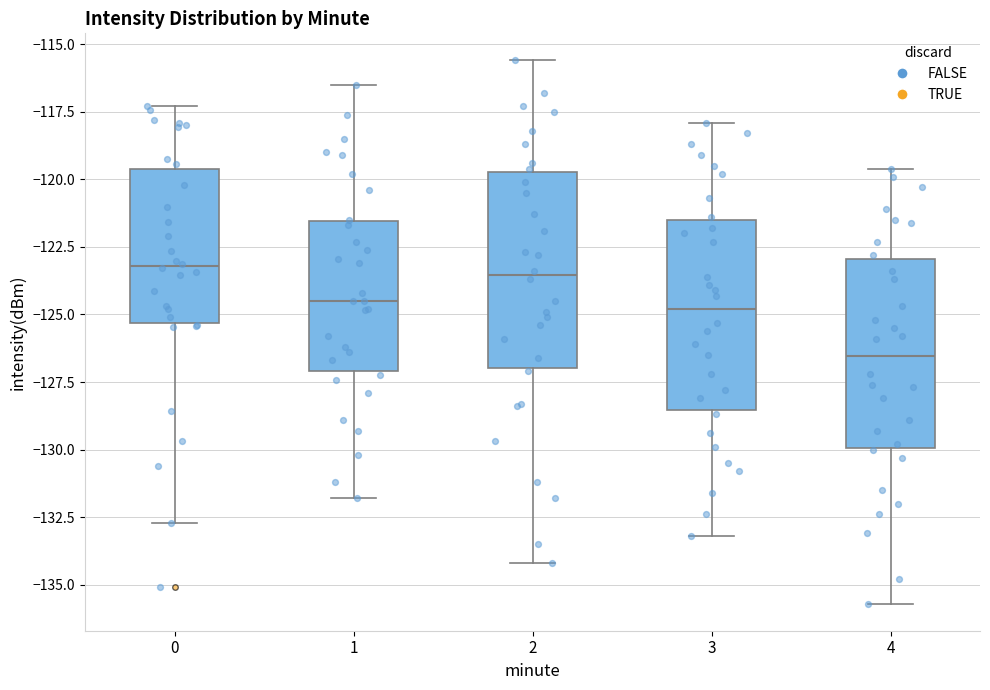

Reading left to right, transcribe this box plot: for each box, give where its median line is, the range the box spans, and where its two whiskers end, as read against the y-axis. The values are not printed on the chart, so give them approximately, as read against the axis.

0: median -123.0, box -125.5 to -119.5, whiskers -132.5 to -117.5
1: median -124.5, box -127.0 to -121.5, whiskers -132.0 to -116.5
2: median -123.5, box -127.0 to -119.5, whiskers -134.0 to -115.5
3: median -125.0, box -128.5 to -121.5, whiskers -133.0 to -118.0
4: median -126.5, box -130.0 to -123.0, whiskers -135.5 to -119.5